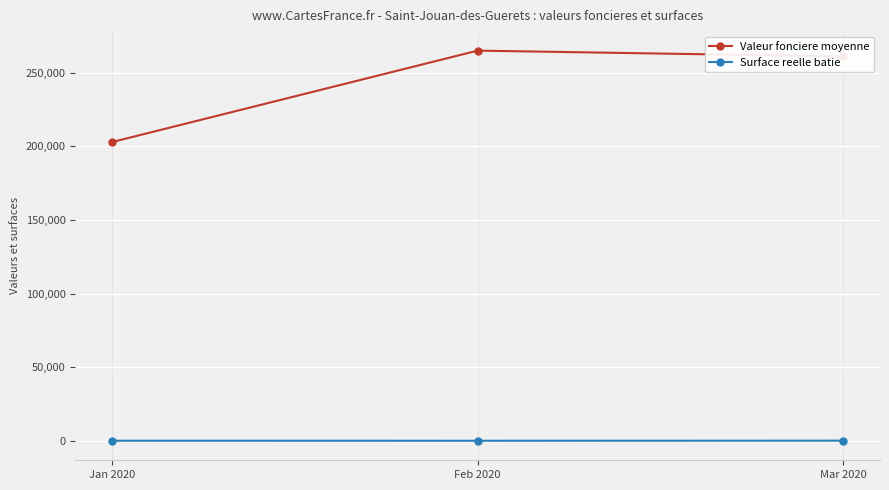

What is the maximum value for Surface reelle batie?

131.0